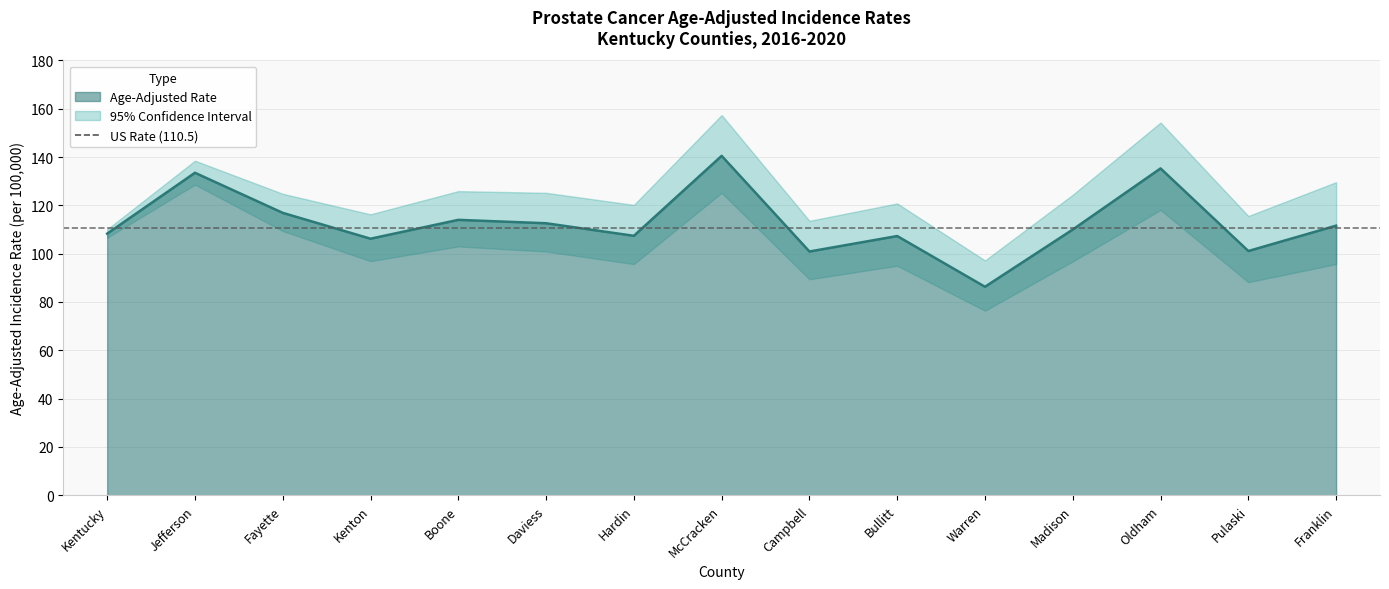

List the series in order of their peak value, lowest first.

Lower 95% CI, Age-Adjusted Rate, Upper 95% CI